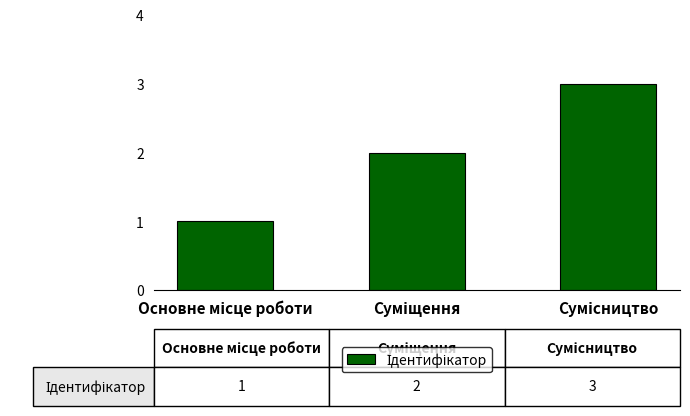

What is the sum of all values?

6